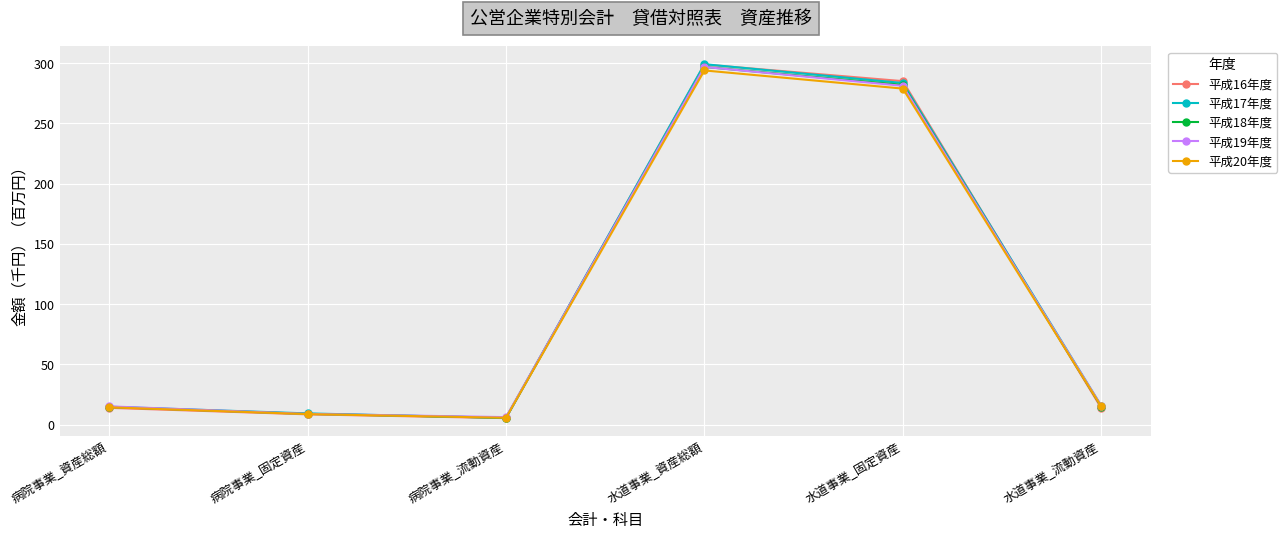

Is it true that 平成20年度 equals 60.4 at 水道事業_固定資産?

False